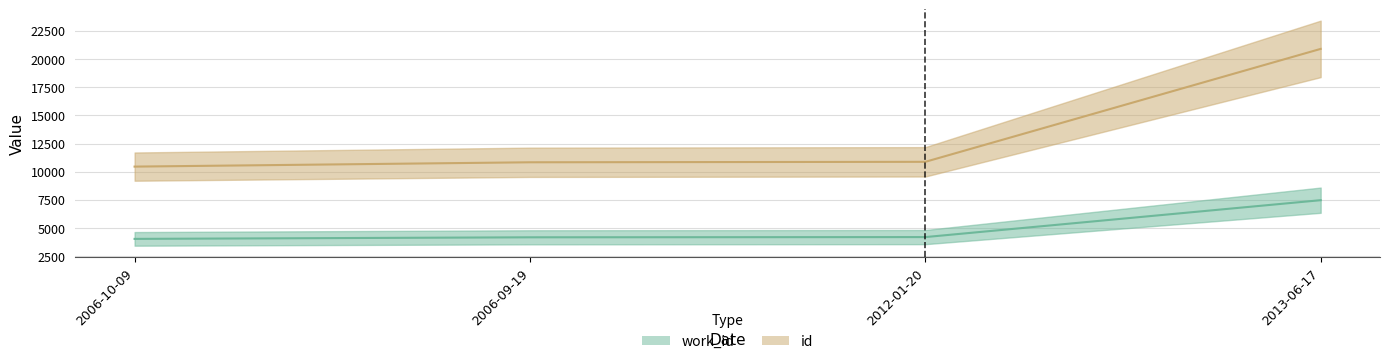

List the labels in order of id value, largest first.

2013-06-17, 2012-01-20, 2006-09-19, 2006-10-09